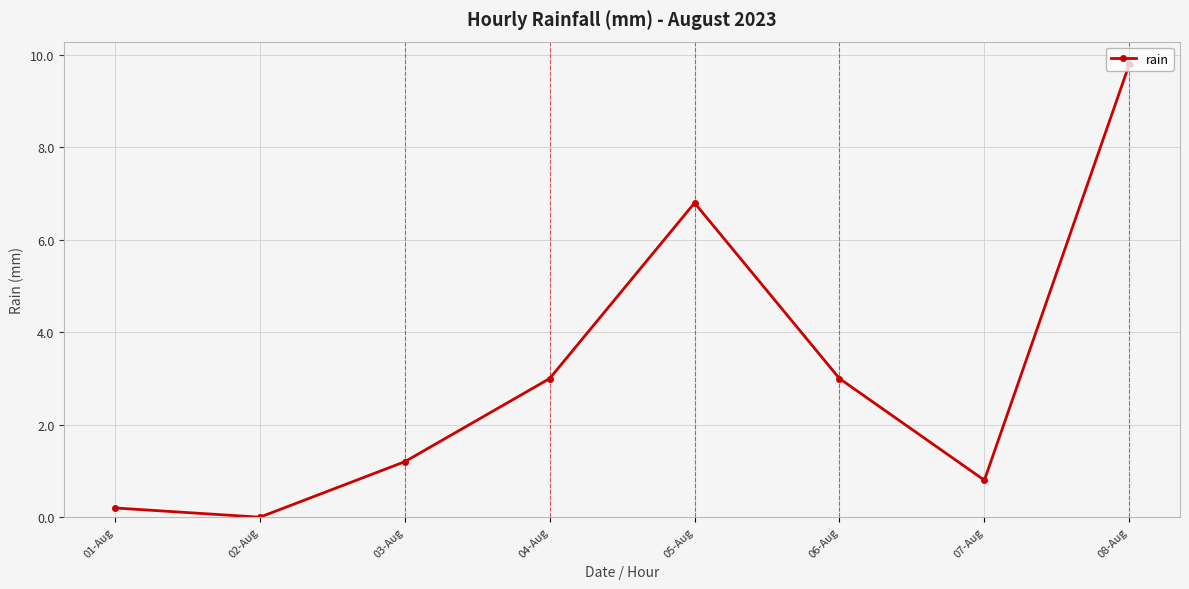

What is the label of the 8th point from the left?

08-Aug